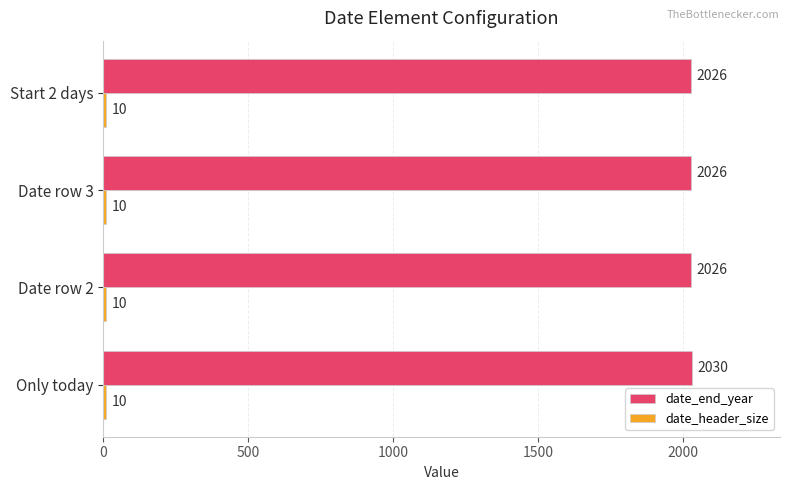

True or false: date_end_year has a value of 1024 at Only today.

False